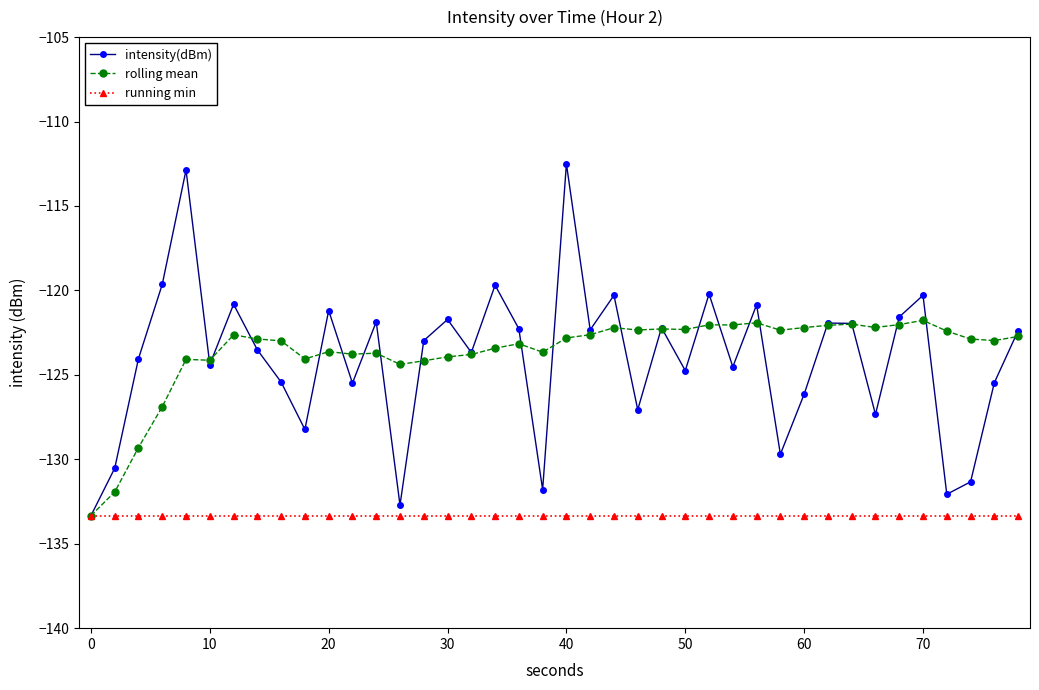

In rolling mean, how many points are higher than both neighbors (excluding endpoints)?

11